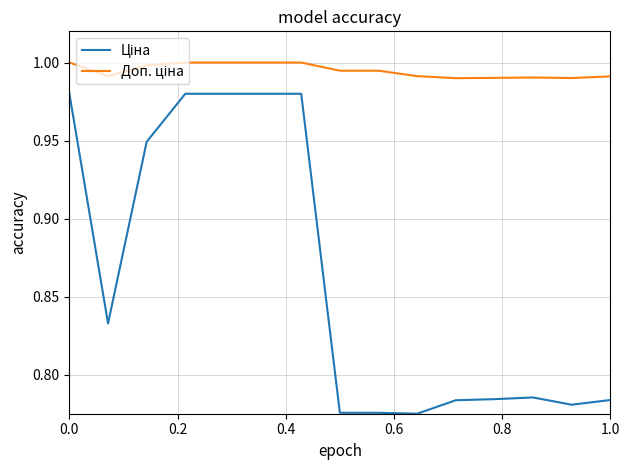

How many lines are shown in the chart?

2